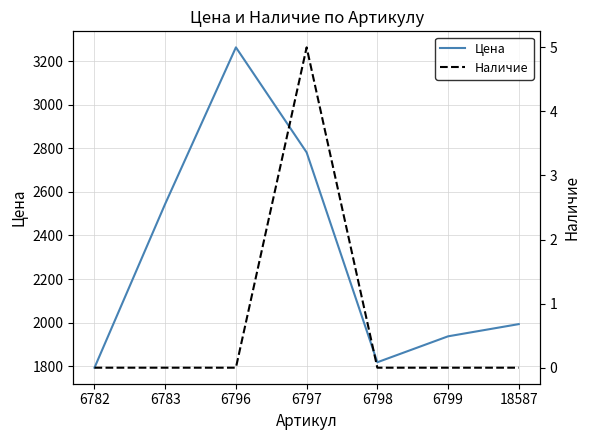

True or false: Цена and Наличие intersect in this chart.

False